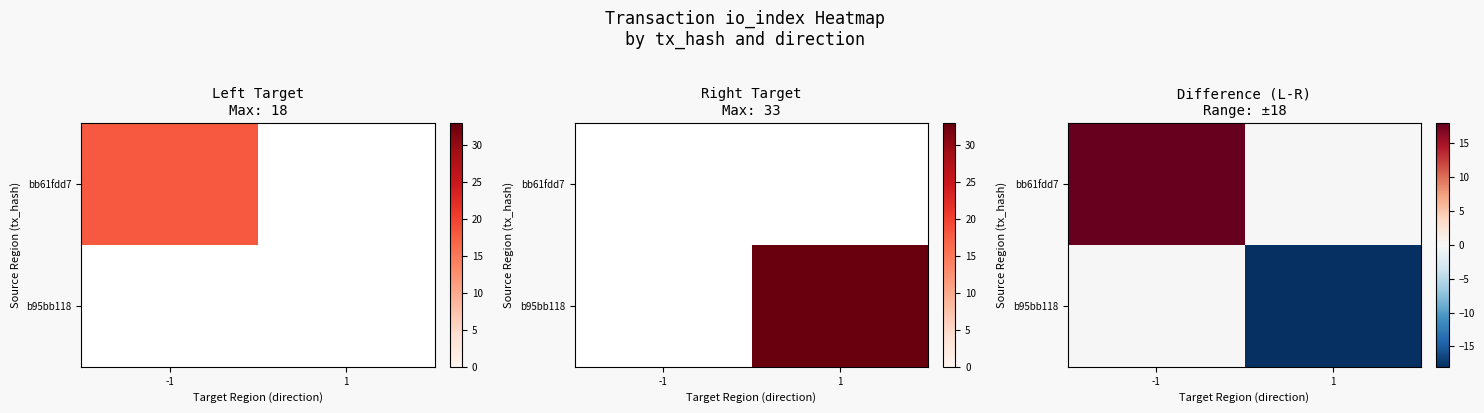

How many values in the bb61fdd7 series are below 18?

1